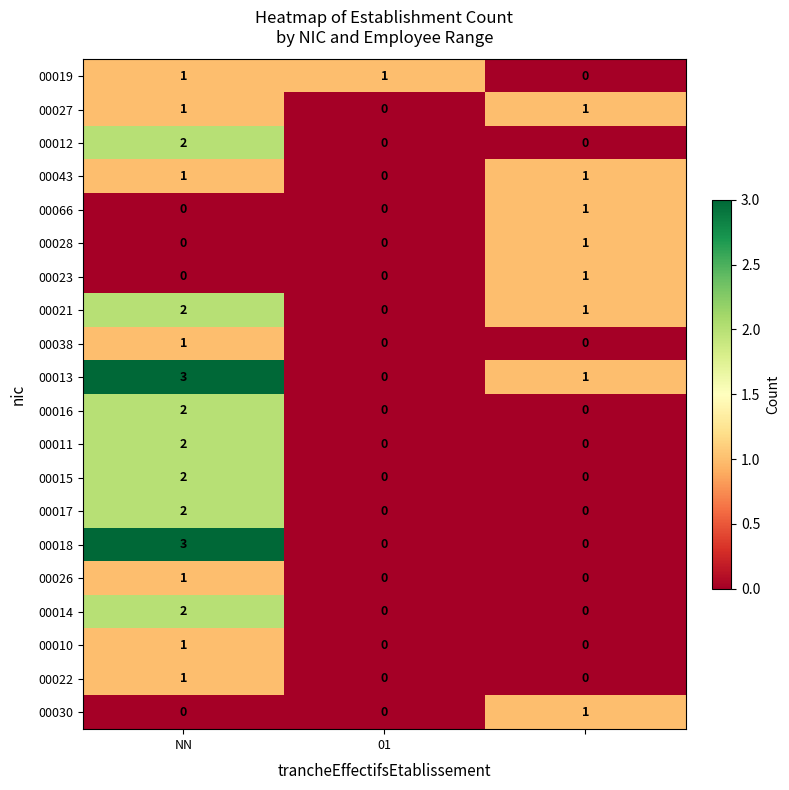

Which series has the largest total across all categories?

00013